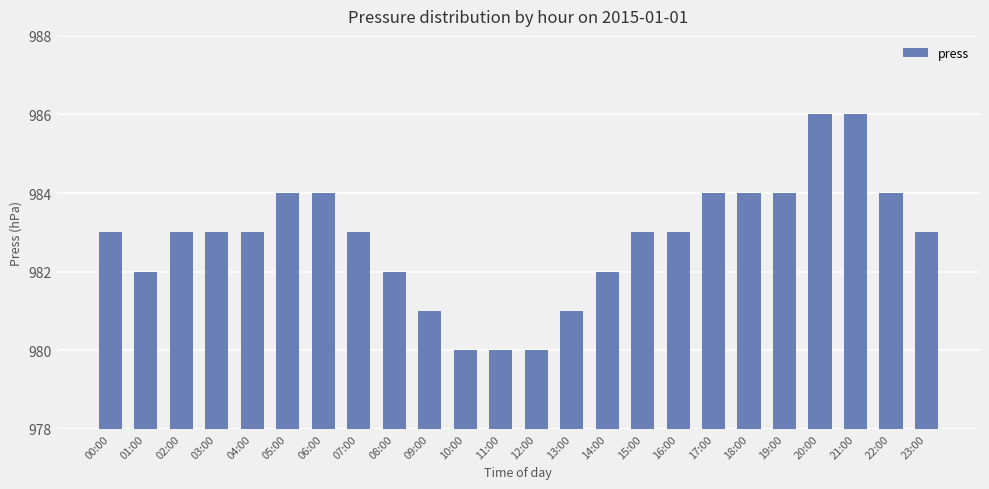

The chart shows a value of 980 at 11:00. True or false?

True